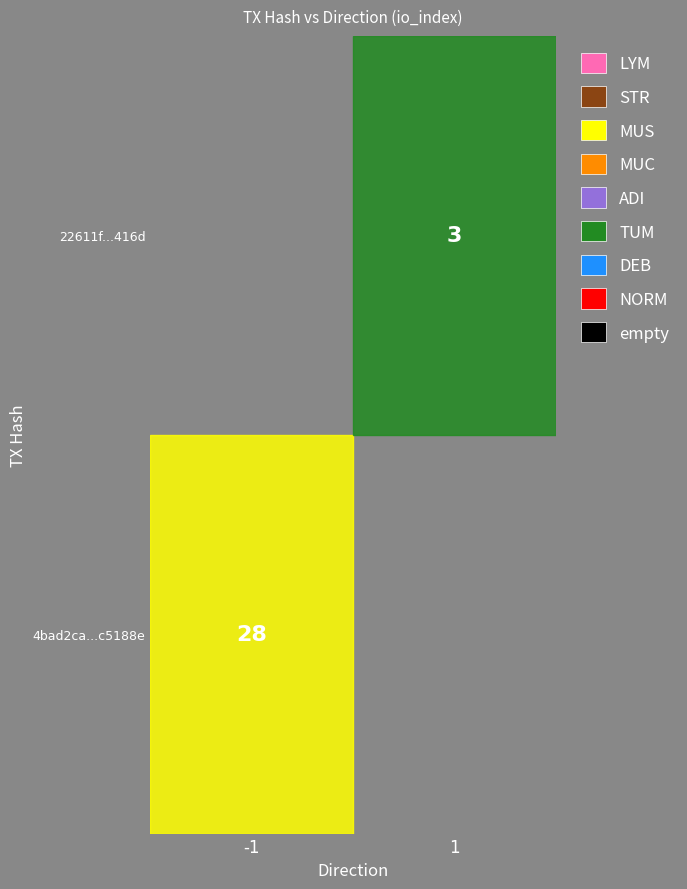

List the series in order of their overall mean, lowest first.

22611f923e4aabfdfb2328e2dcafe12d5a6416d, 4bad2ca718830ac624211c602c8e9581bc5188e